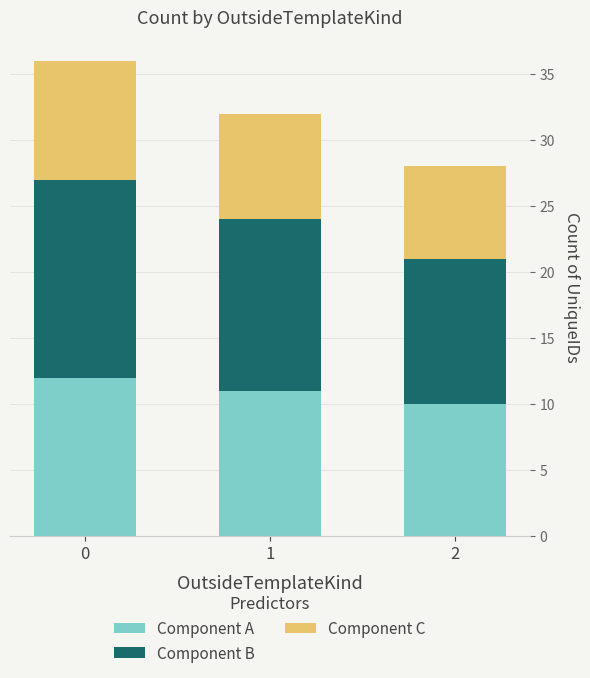

What is the highest value of the Component A series?

12